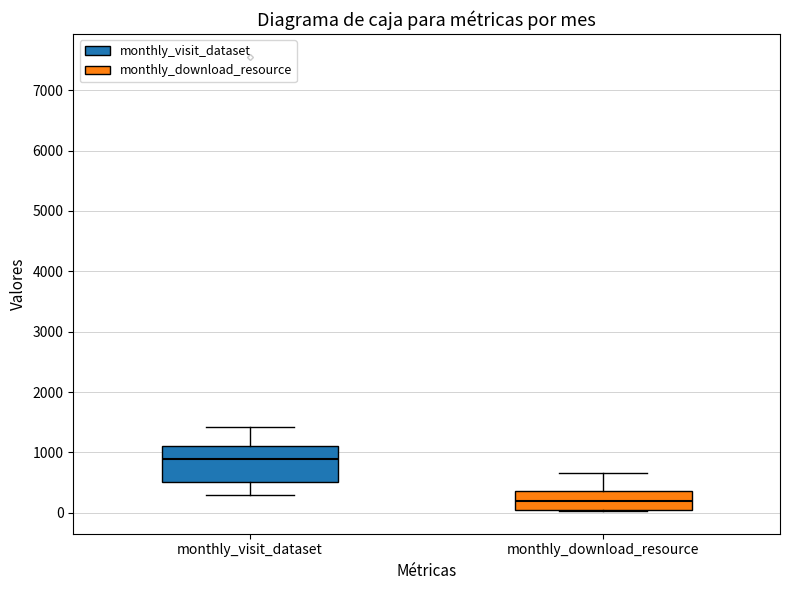

Comparing the boxes themselves (not the whiskers), which one is the tallest?

monthly_visit_dataset